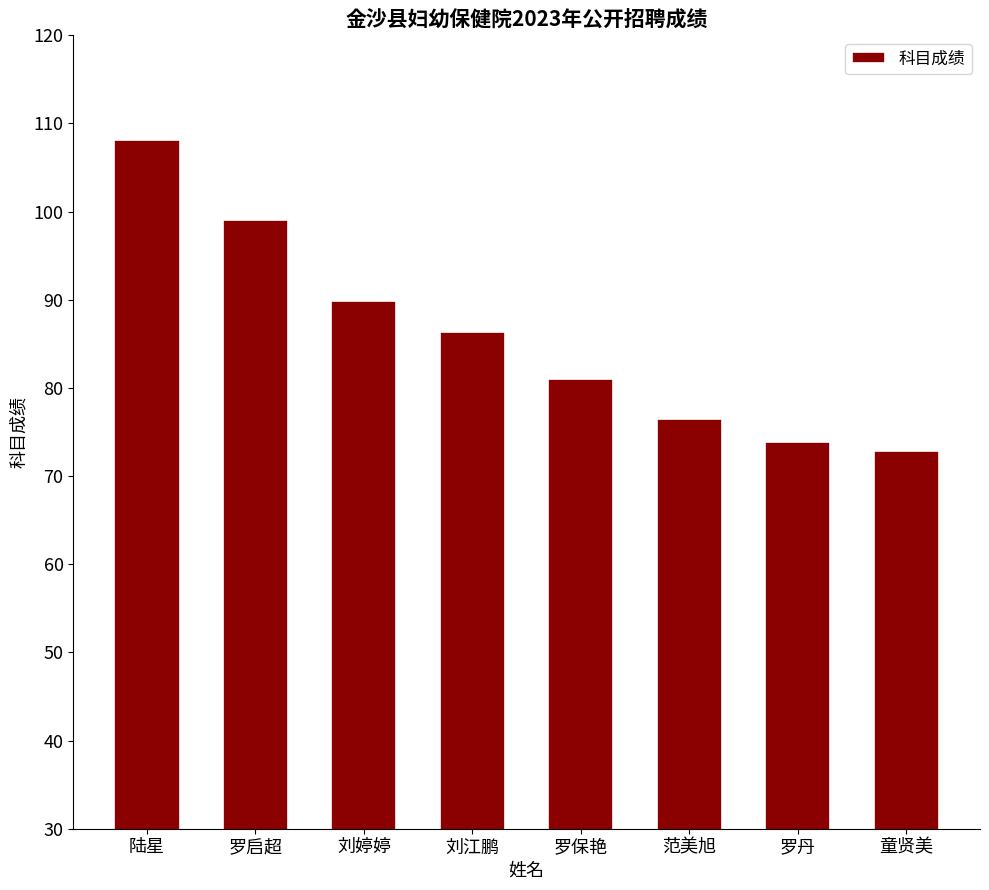

True or false: the data shows 86.3 at 刘江鹏.

True